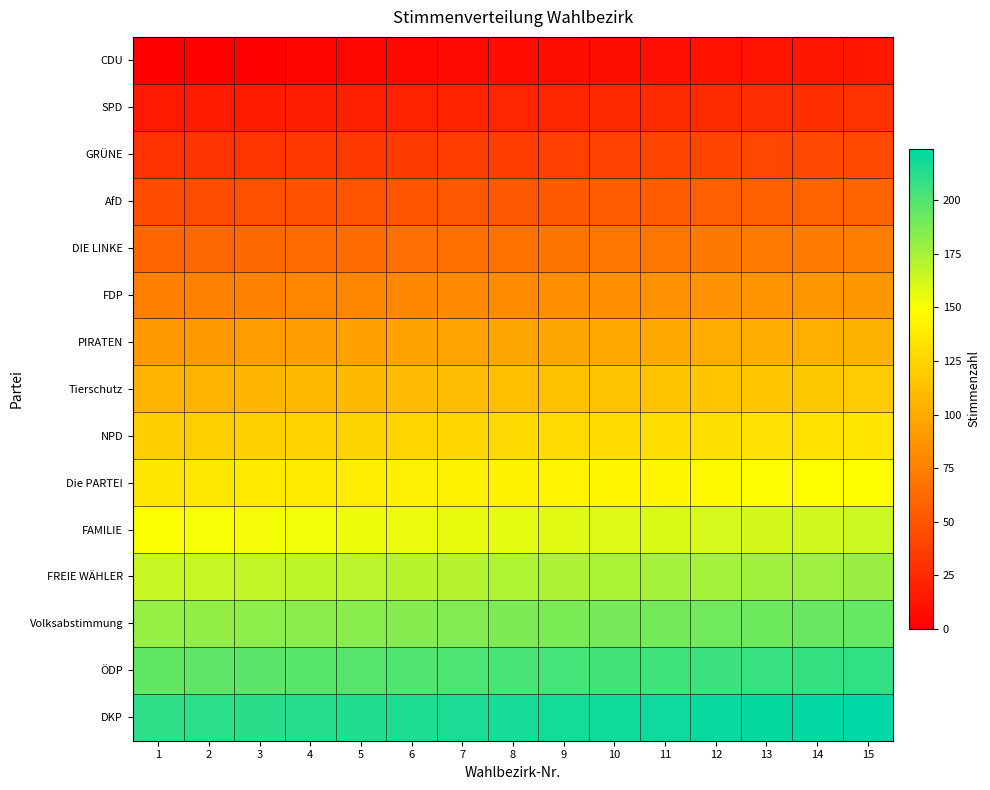

What is the maximum value shown in the chart?

224